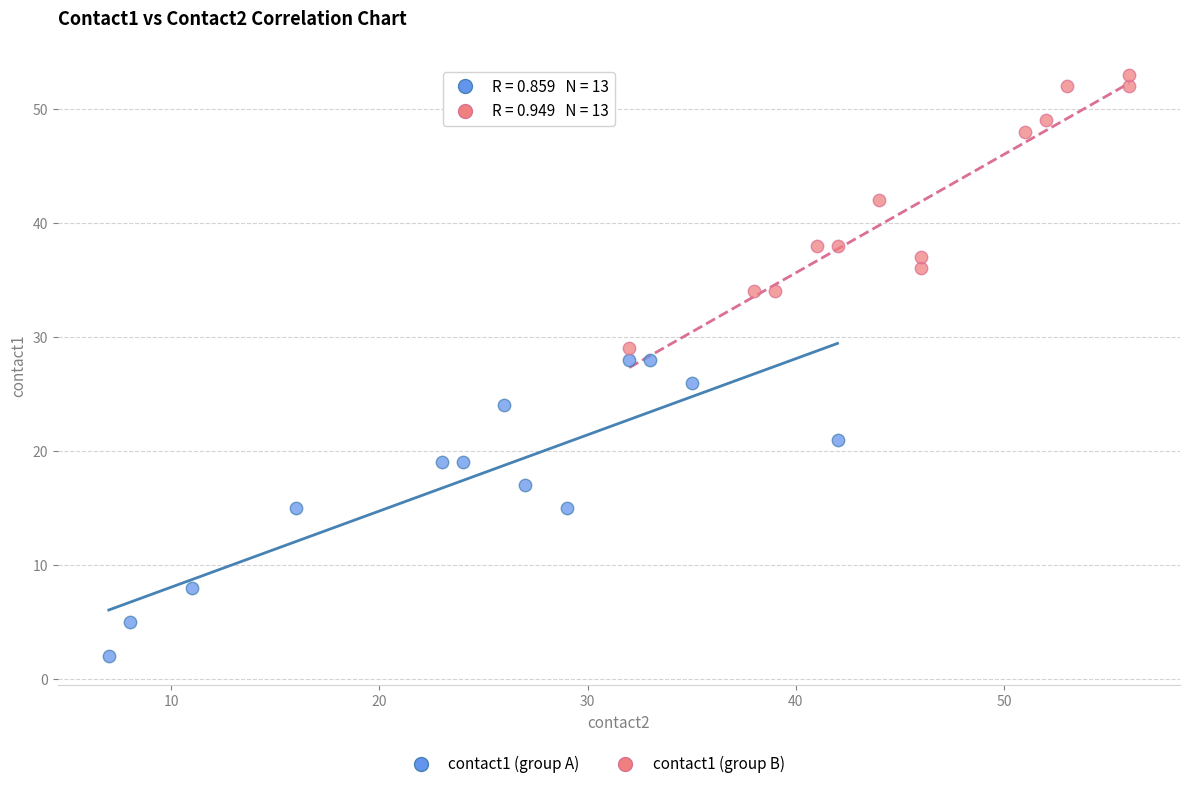

Which series contains the highest Y value?

contact1 (group B)